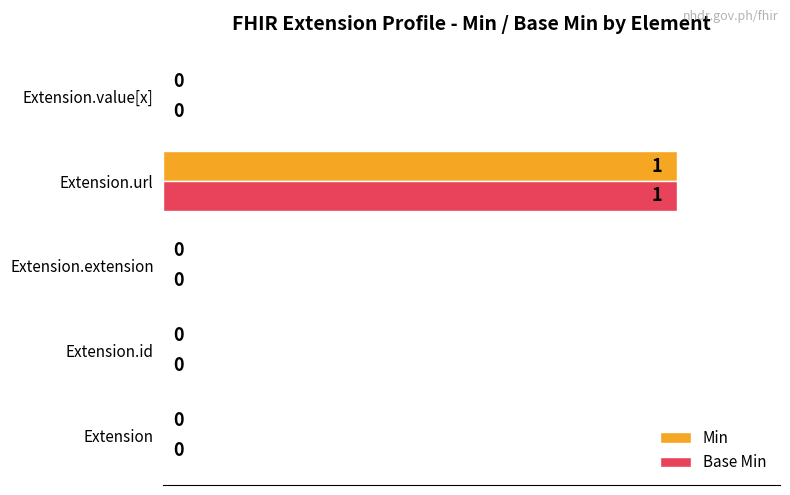

At which category does the chart reach its peak across all series?

Extension.url